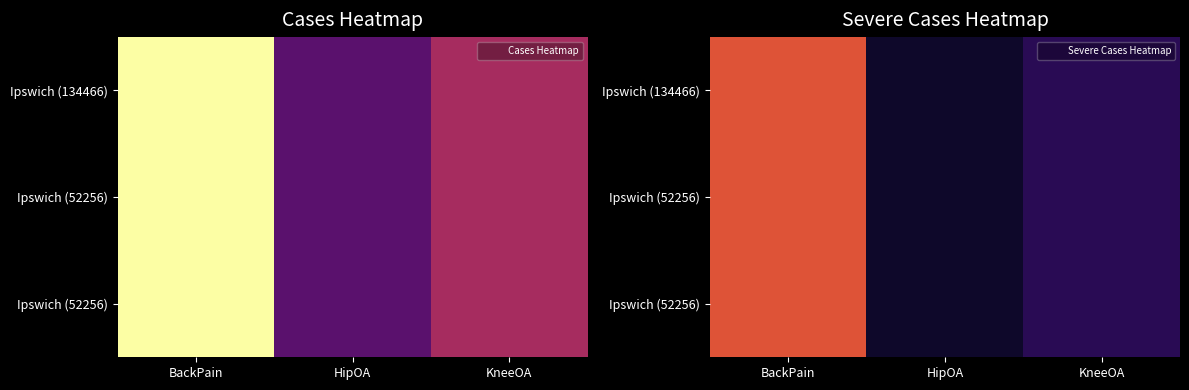

Between KneeOA and BackPain, which is larger?

BackPain